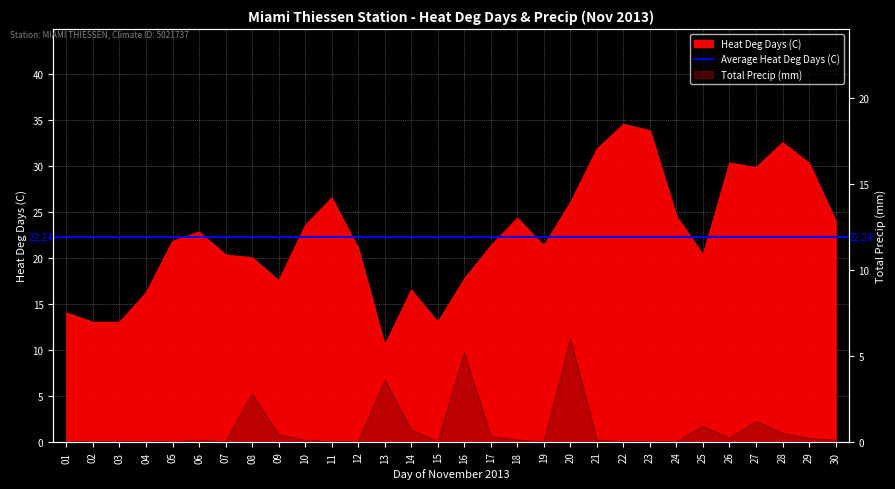

True or false: Total Precip (mm) and Heat Deg Days (C) intersect in this chart.

False